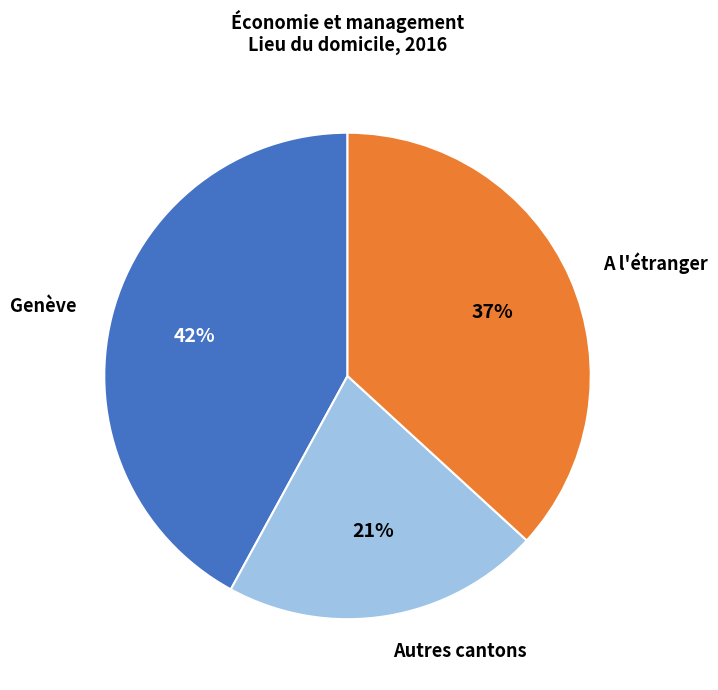

How many segments does this pie chart have?

3